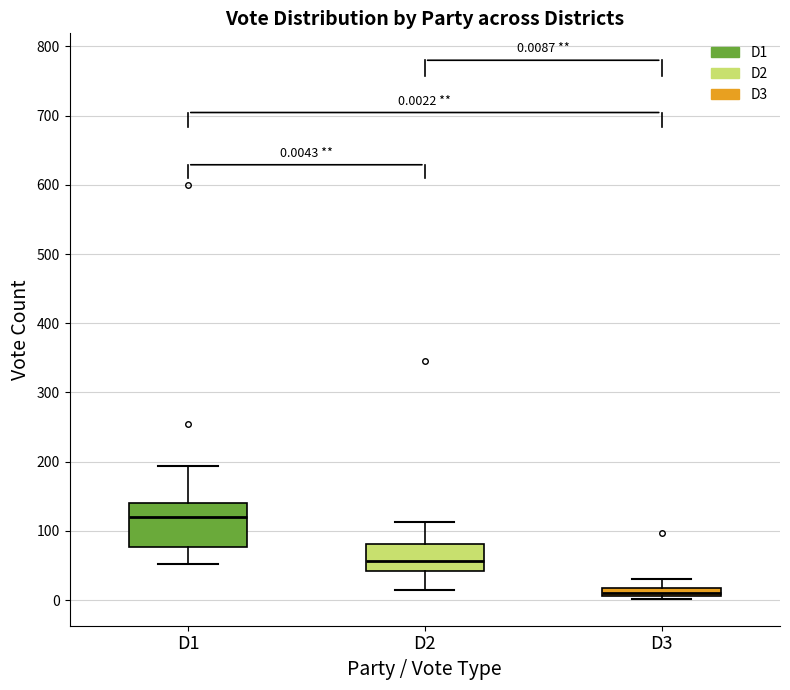

Which box is the tallest, from its lower edge to its upper edge?

D1